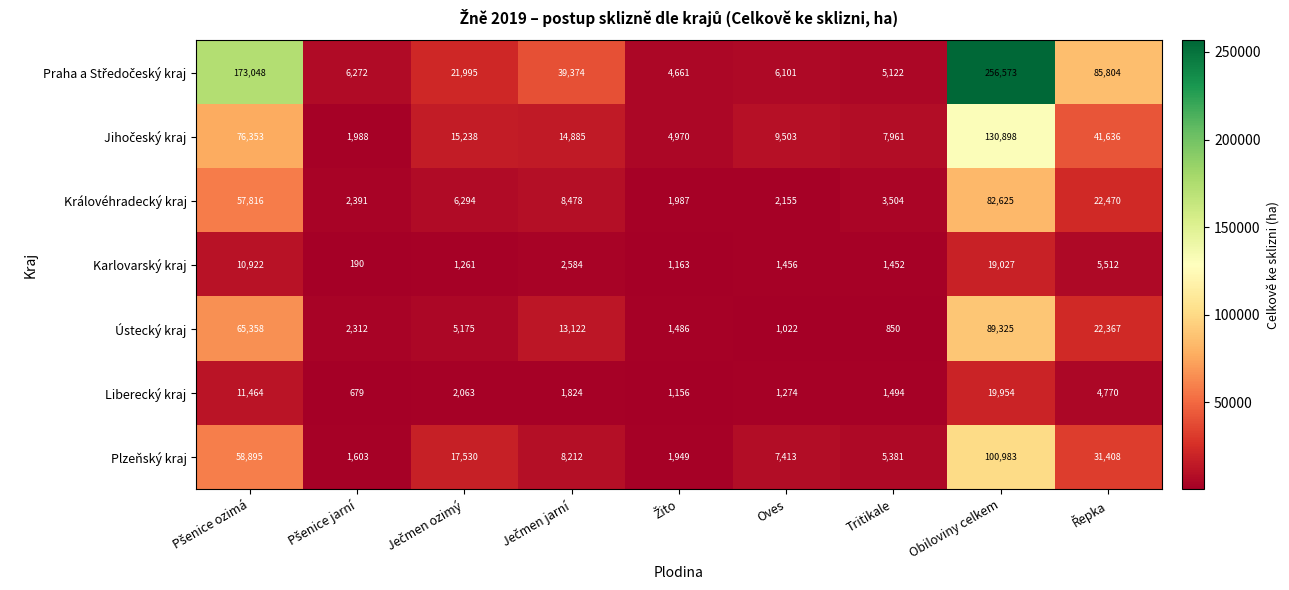

At which label does Ústecký kraj reach its peak?

Obiloviny celkem